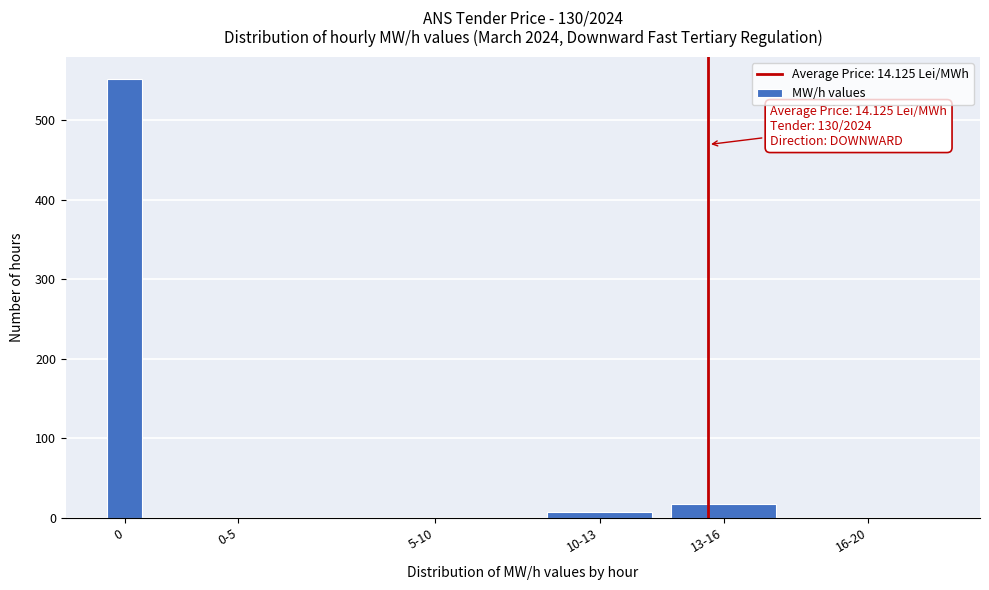

Reading left to right, what are all the values shown in this chart?

0=552	0-5=0	5-10=0	10-13=7	13-16=17	16-20=0